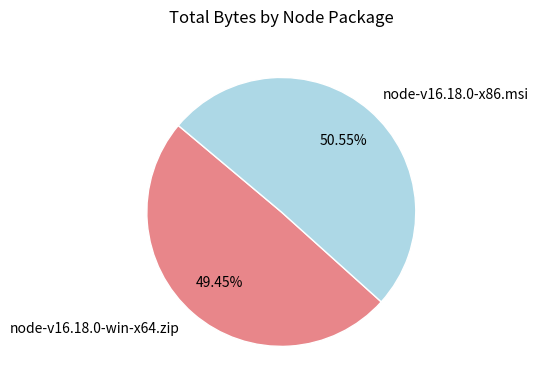

The node-v16.18.0-win-x64.zip slice represents 41% of the pie. True or false?

False